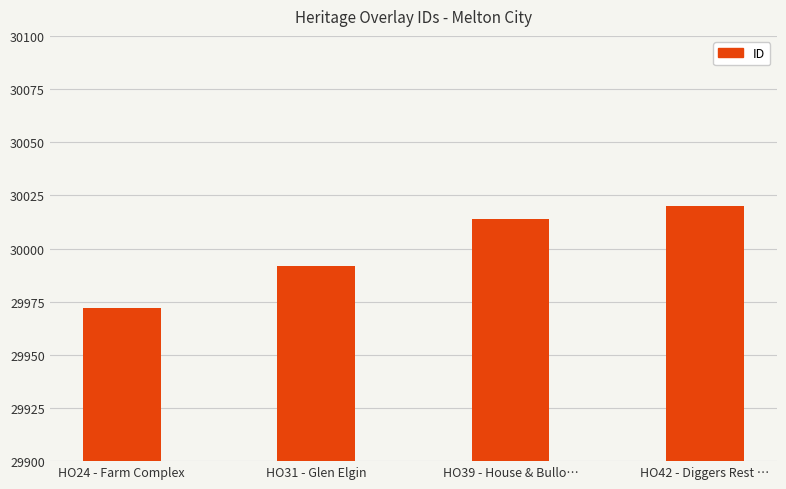

What is the difference between the maximum and minimum values?

48